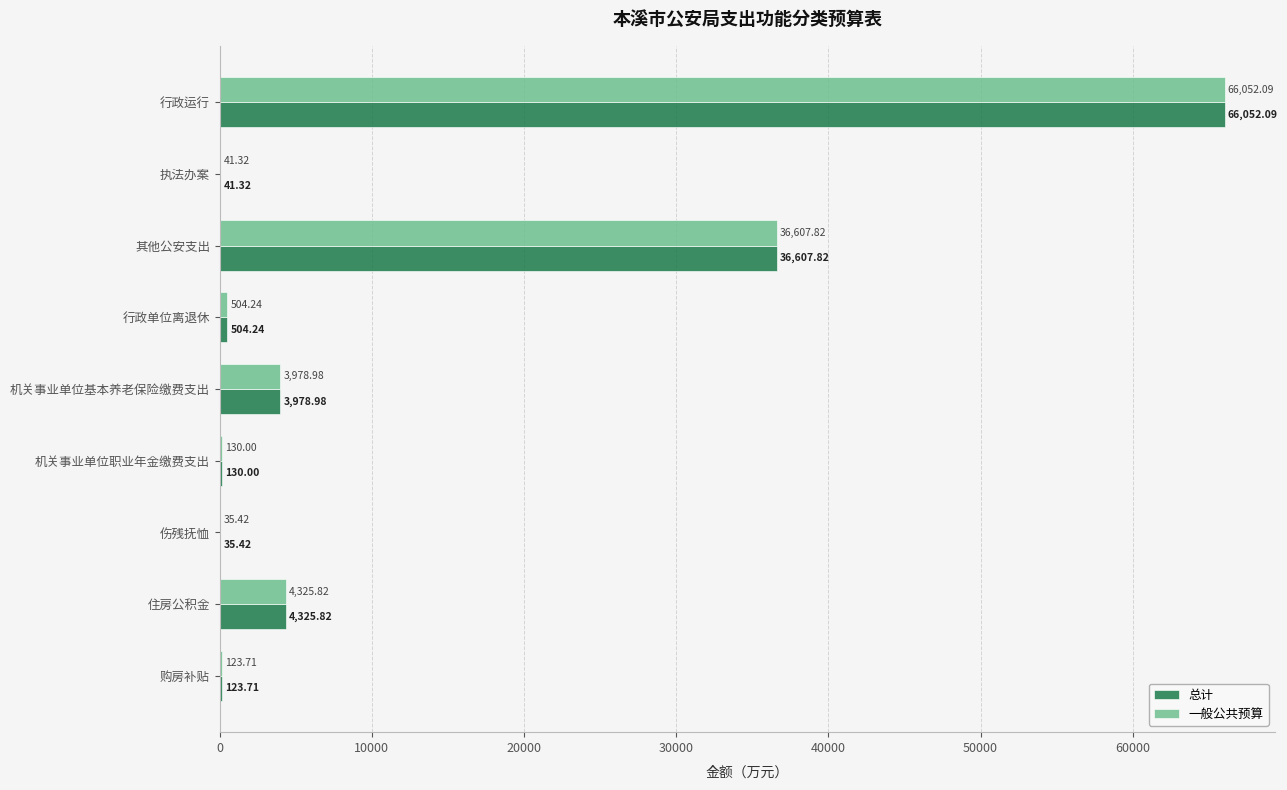

At which category does the chart reach its peak across all series?

行政运行